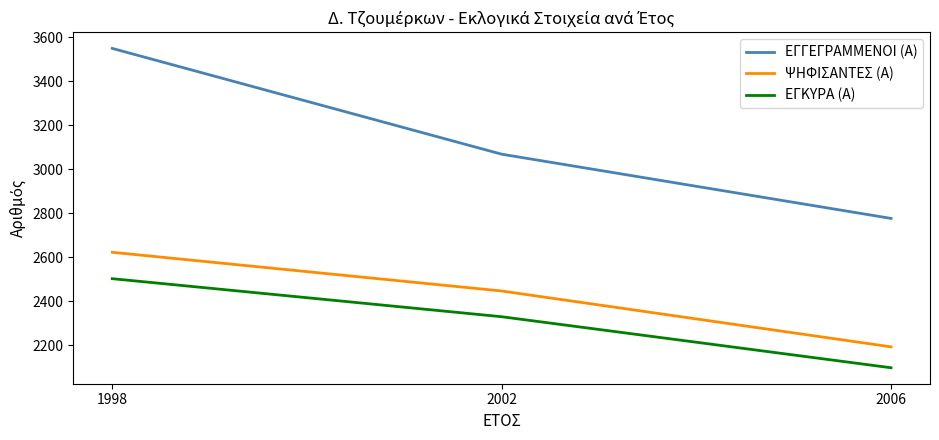

Reading right to left, list all the values displayed in this chart.

ΕΓΓΕΓΡΑΜΜΕΝΟΙ (Α): 2776	3068	3549
ΨΗΦΙΣΑΝΤΕΣ (Α): 2192	2446	2622
ΕΓΚΥΡΑ (Α): 2097	2329	2502